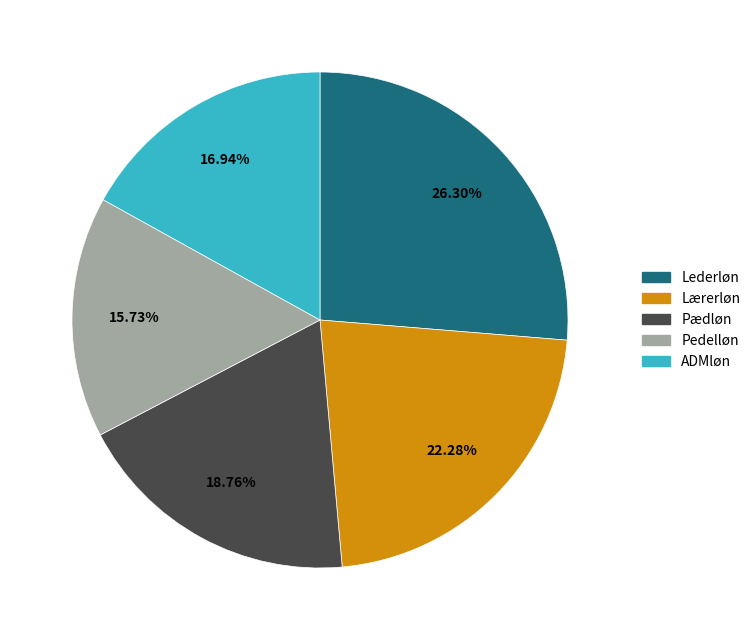

Which slice is the largest?

Lederløn